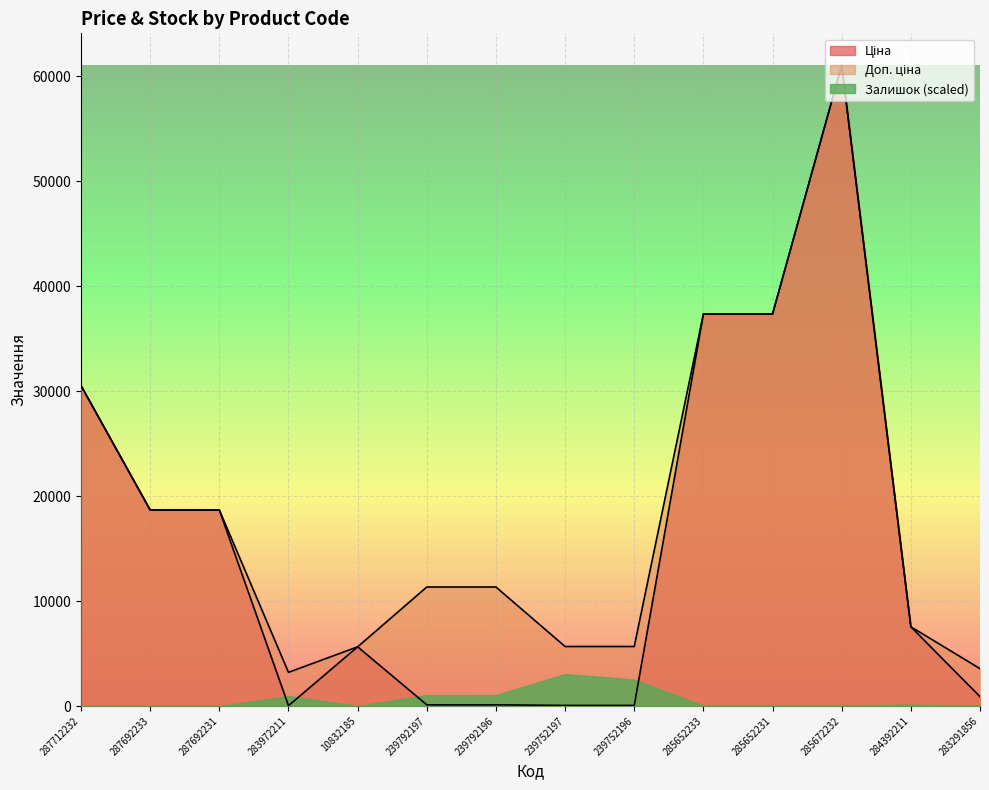

What position from the left is 283972211?

4